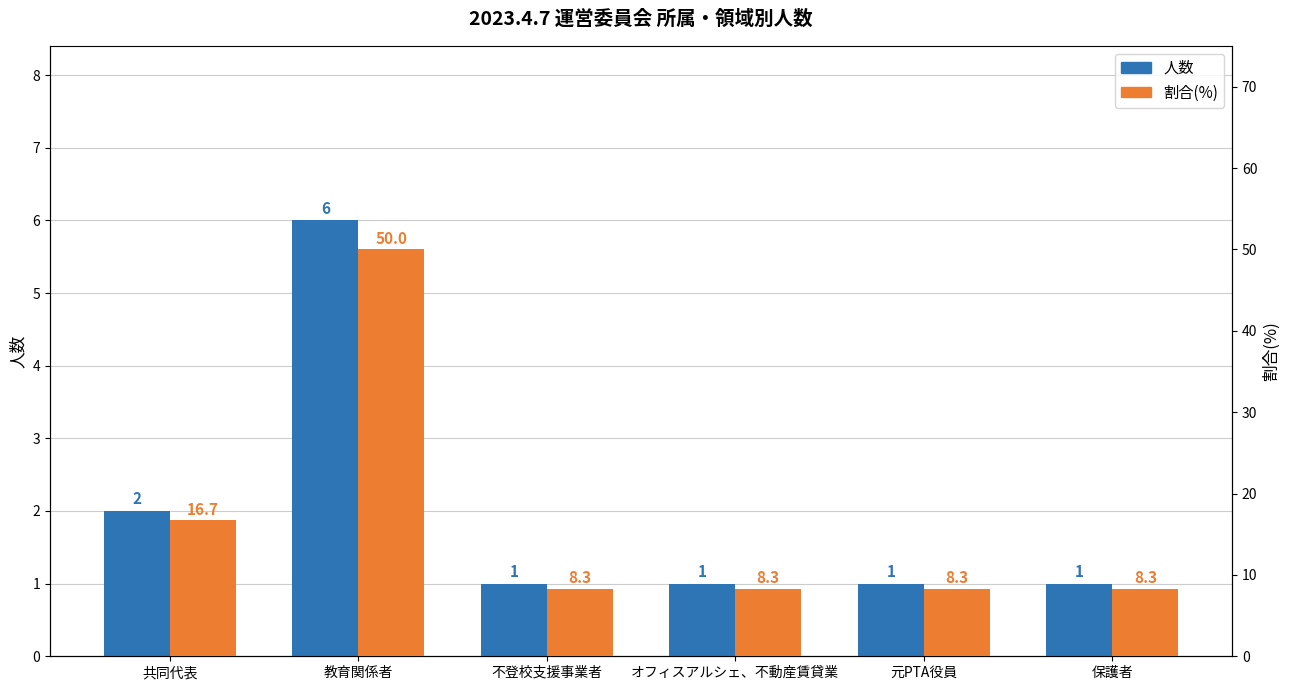

What is the value of the 人数 bar at the 1st from the left?

2.0